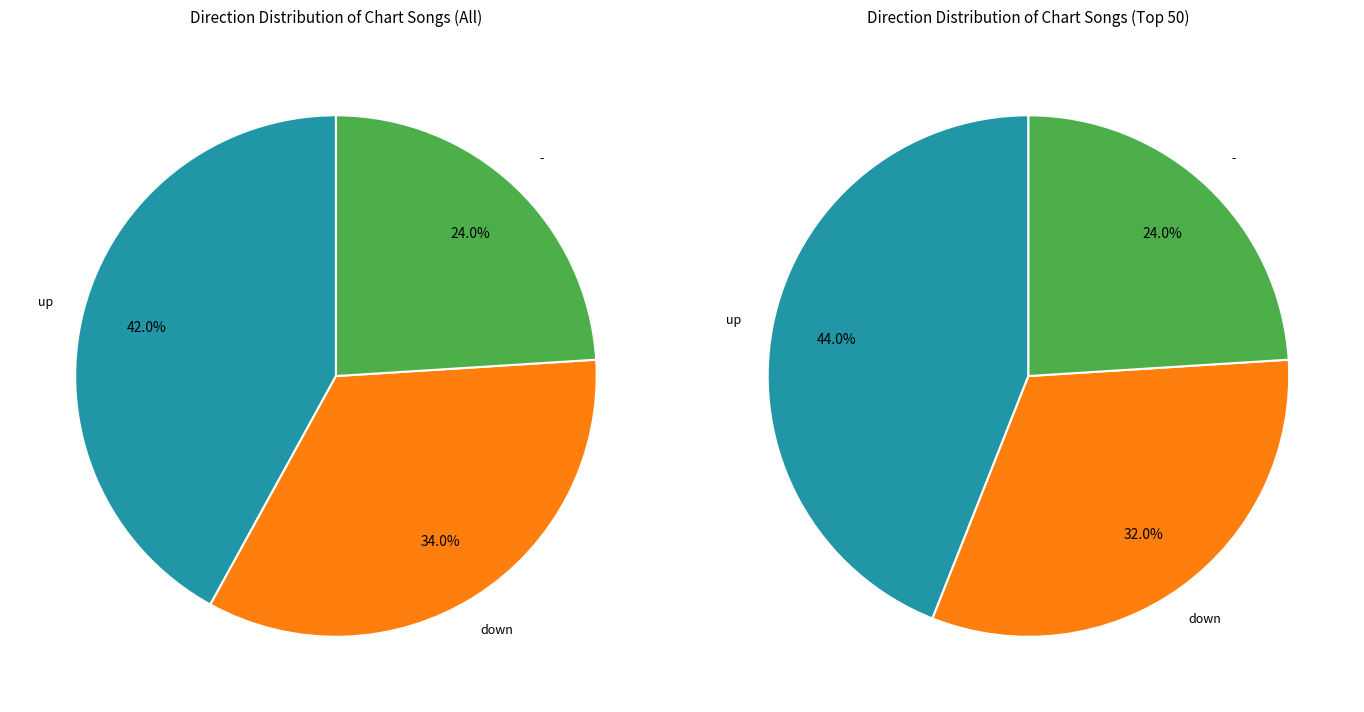

Is up the majority of the pie?

No